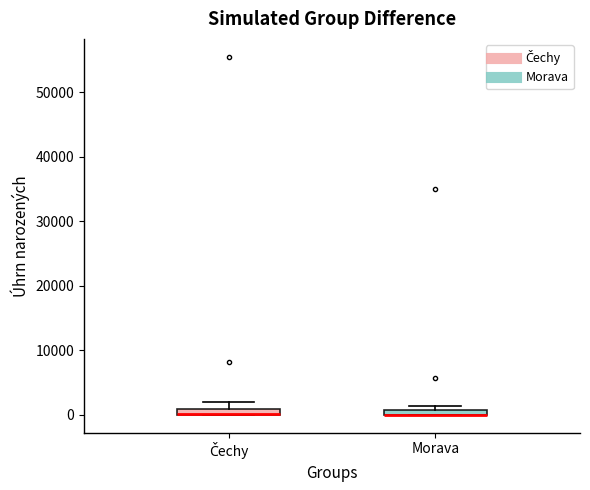

Where is the upper edge of the box for Čechy on the y-axis? The values are not printed on the chart, so give them approximately, as read against the axis.

1000